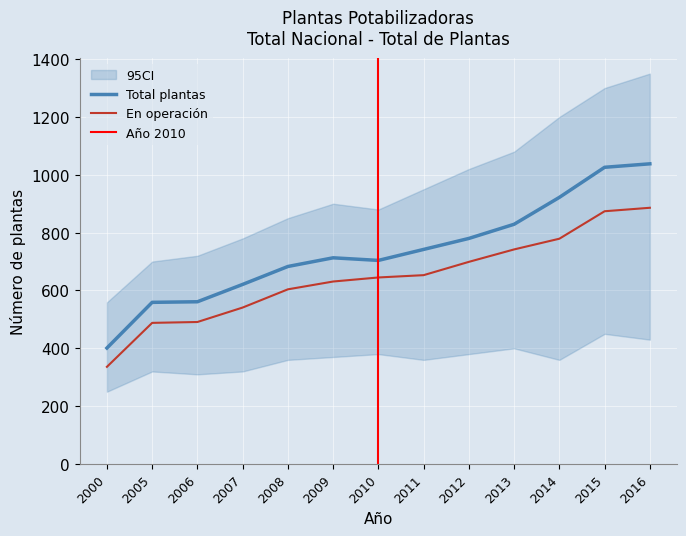

True or false: Total plantas and Plantas en operacion intersect in this chart.

False